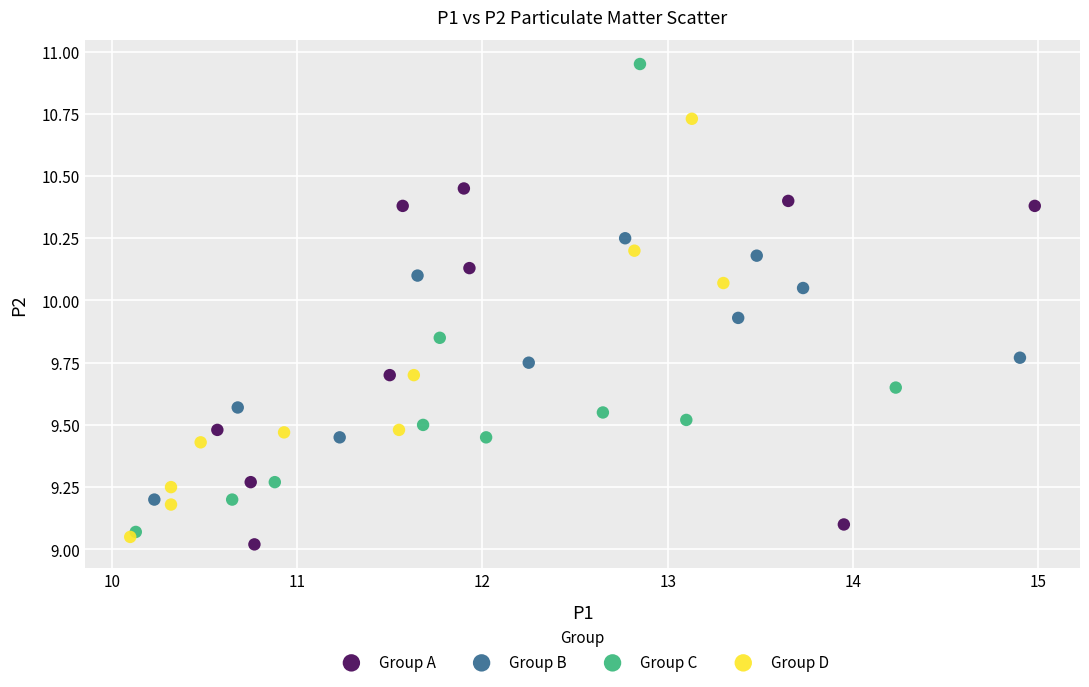

Which series has the widest spread of Y values?

Group C